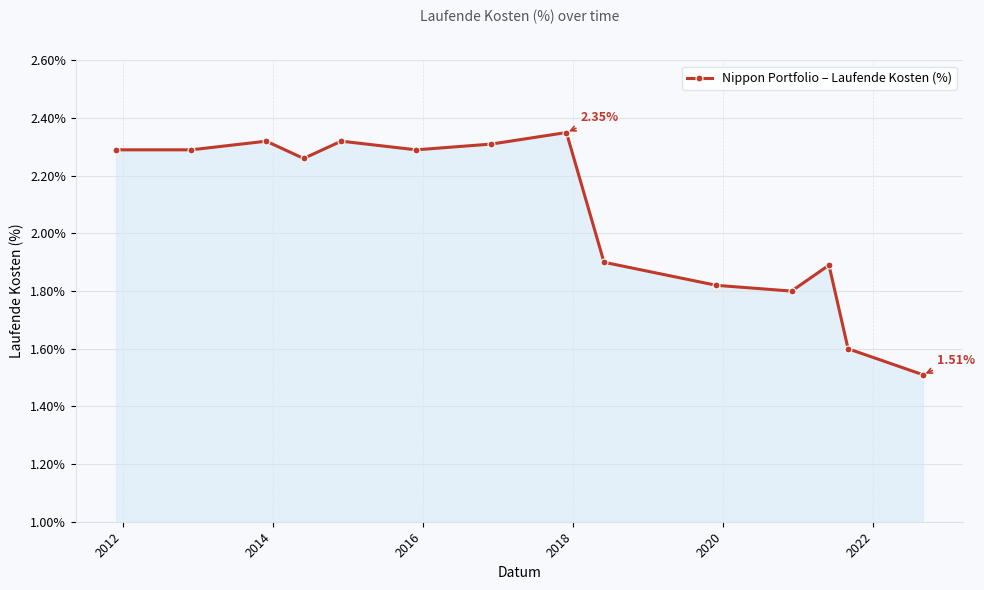

What is the difference between the maximum and minimum values?

0.8